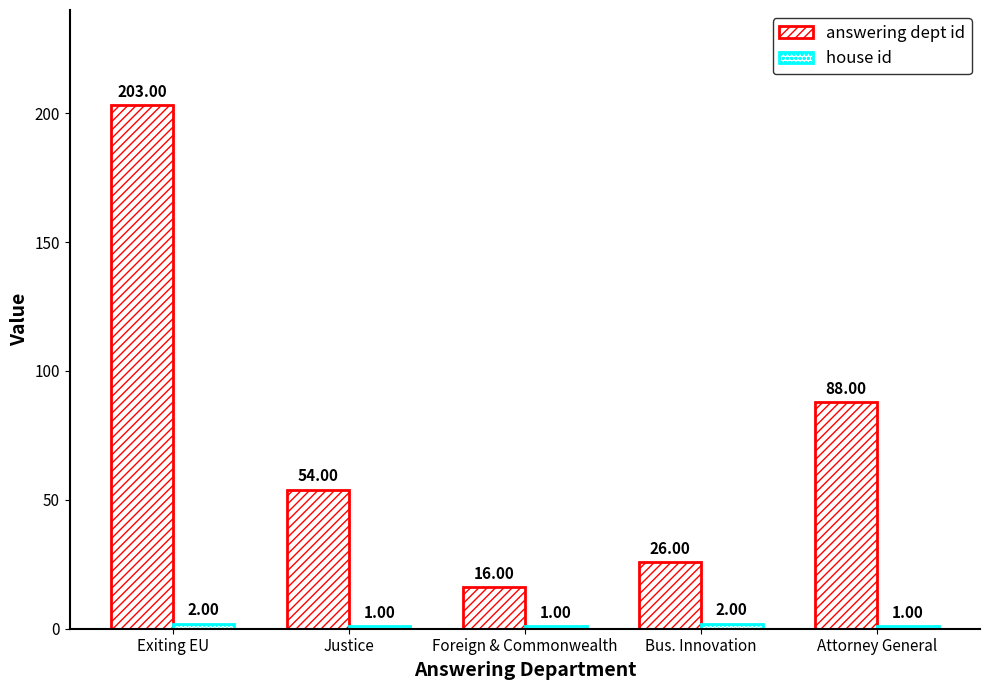

Where is answering dept id nearest to the value 109?

Attorney General